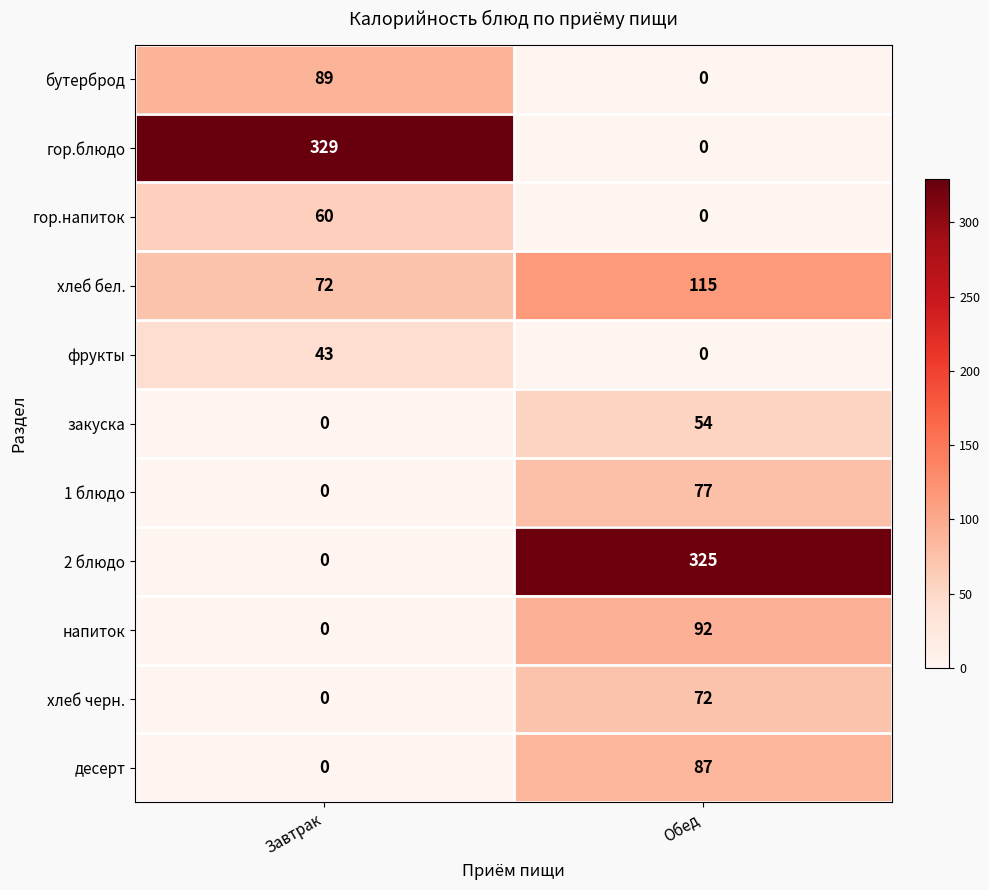

Between Завтрак and Обед, which series saw the biggest shift?

гор.блюдо